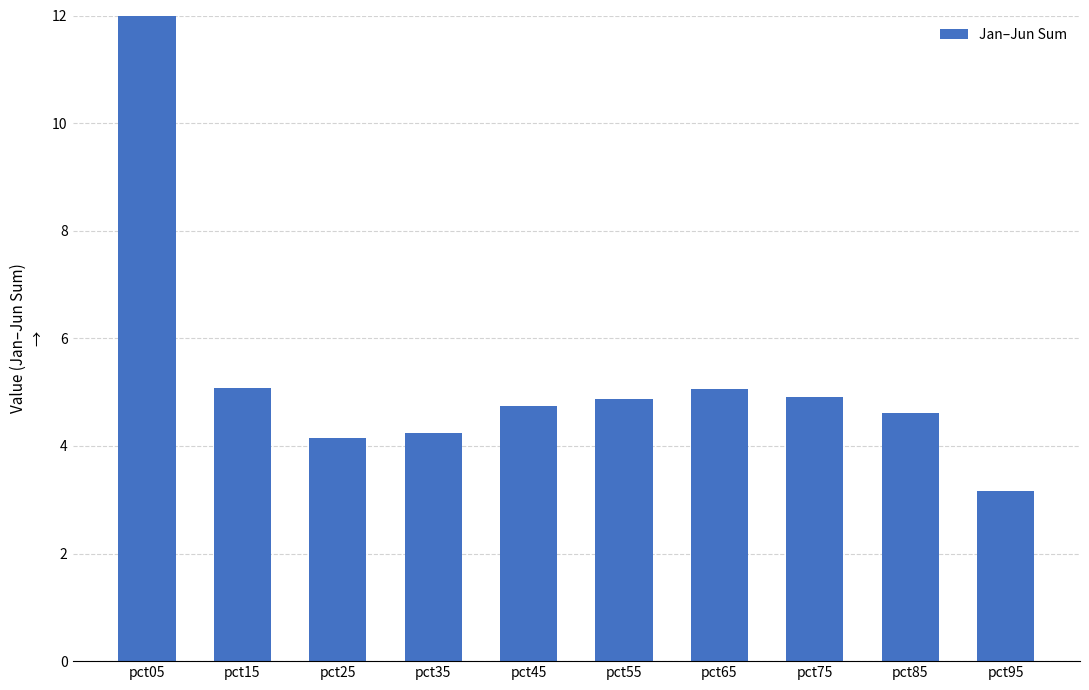

Which label corresponds to the smallest value in the chart?

pct95